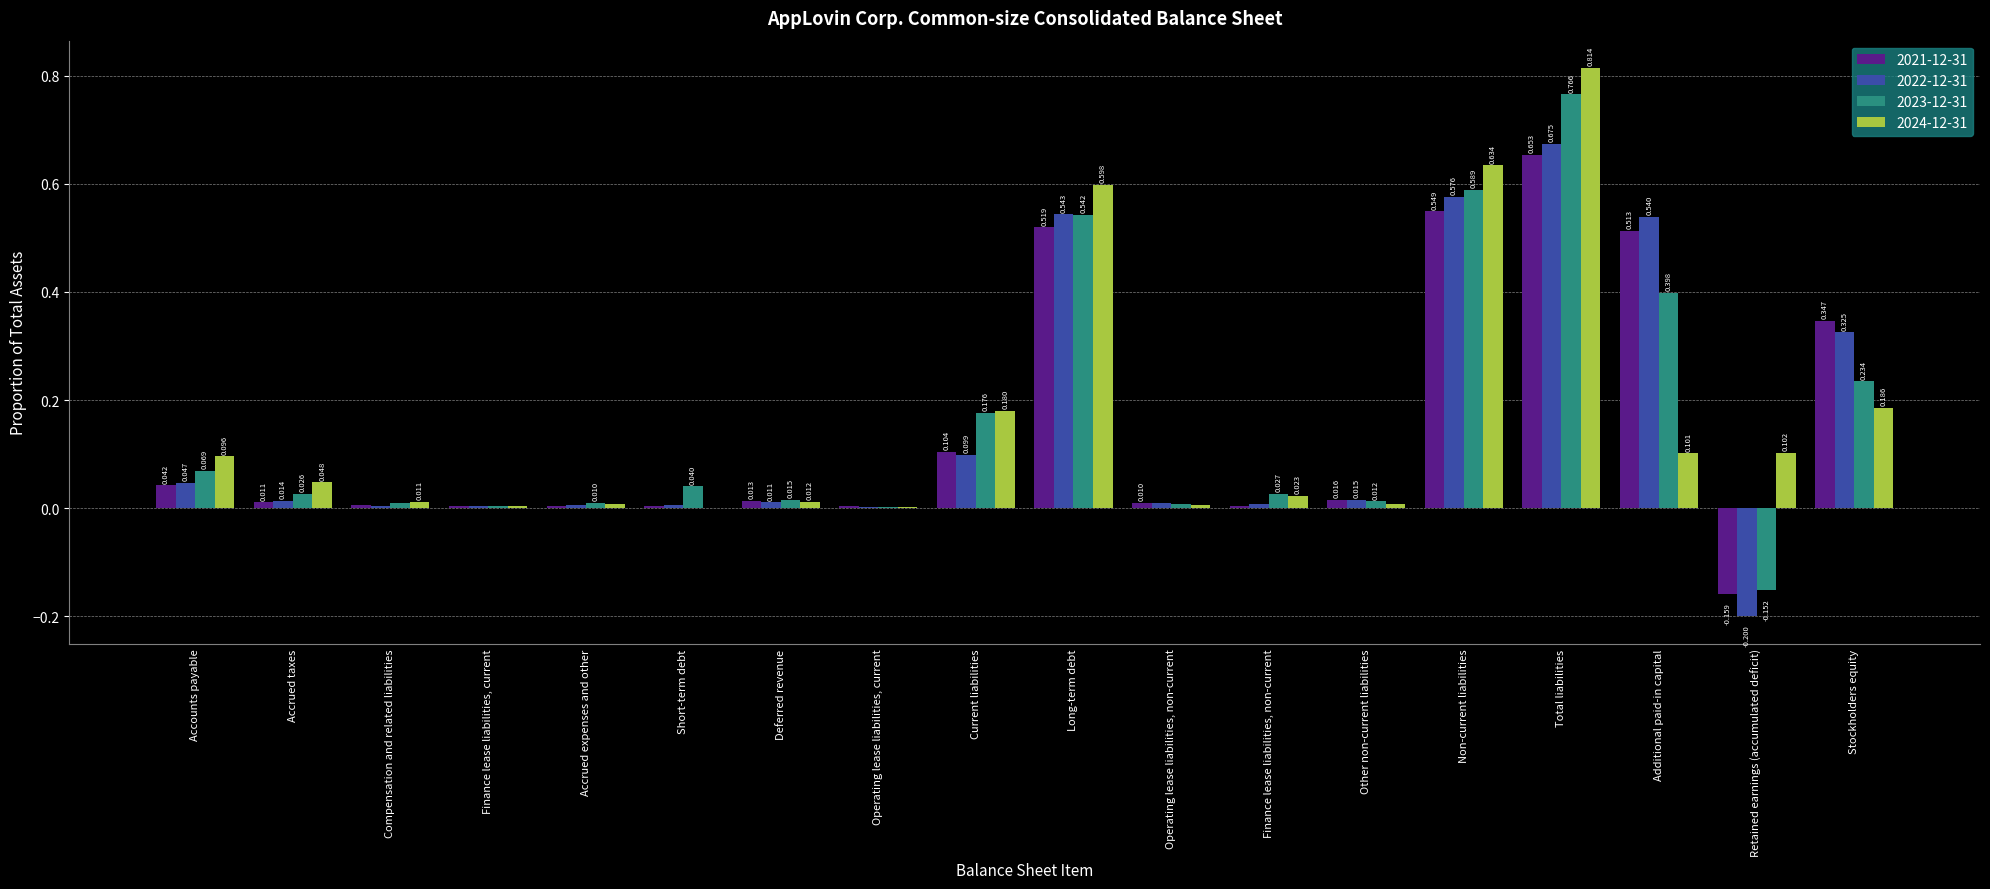

Which category has the highest value in the 2022-12-31 series?

Total liabilities